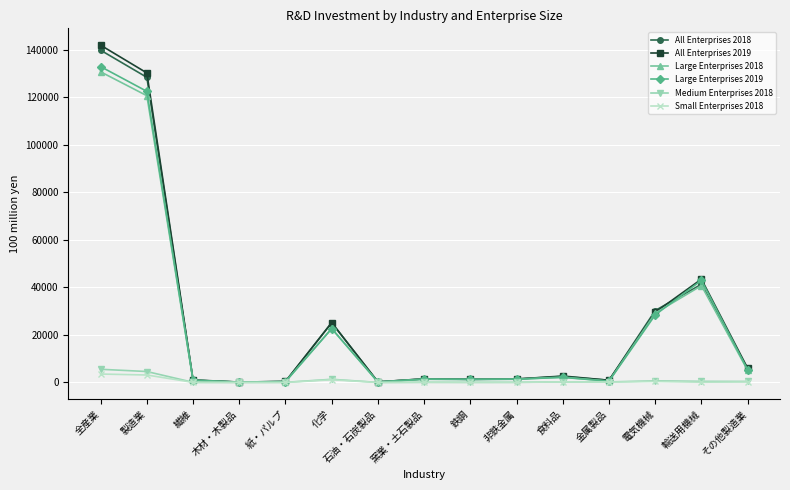

Between 繊維 and 化学, which series saw the biggest shift?

All Enterprises 2018